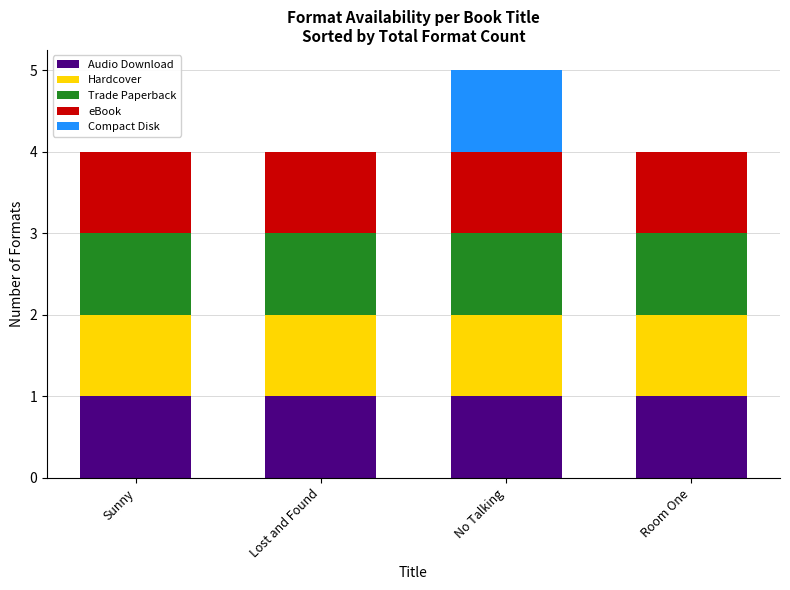

At which category is the sum across all series the highest?

No Talking